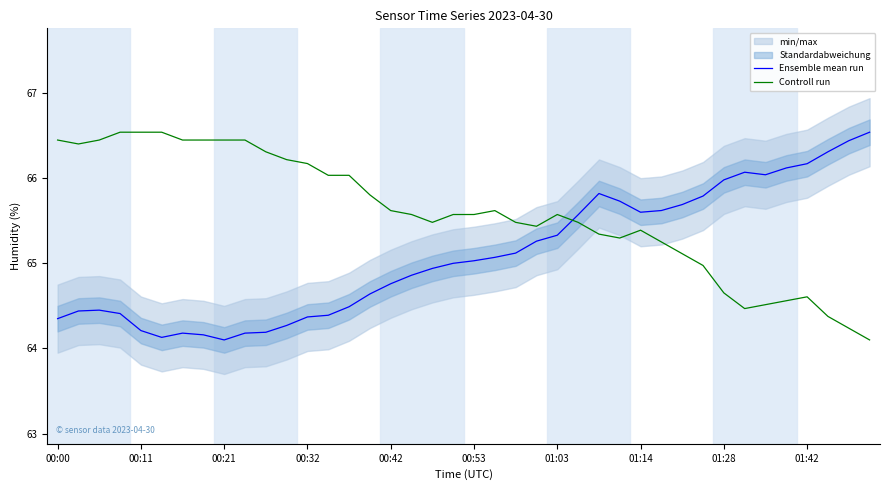

Does the chart display data point markers on the line(s)?

No